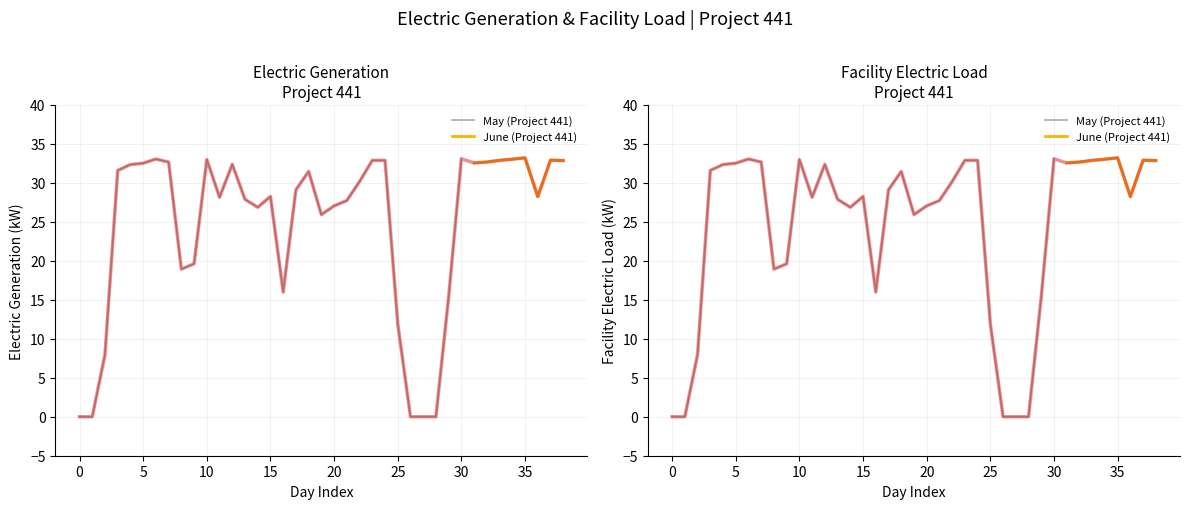

How many distinct data groups are displayed?

2